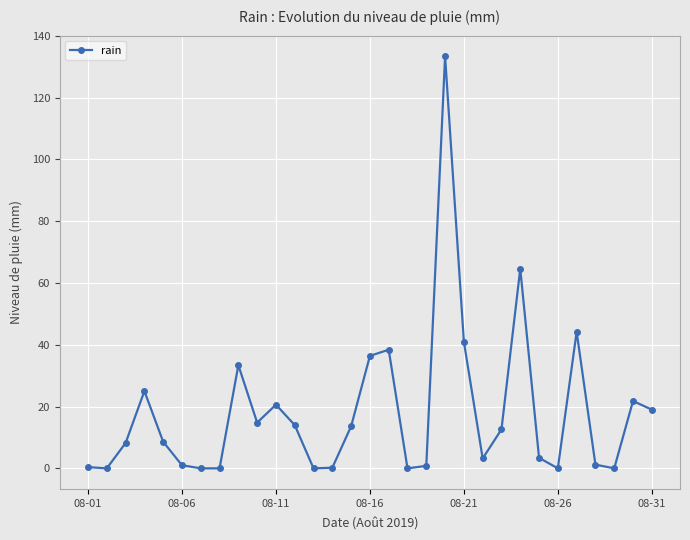

Count the number of categories in the chart.

31